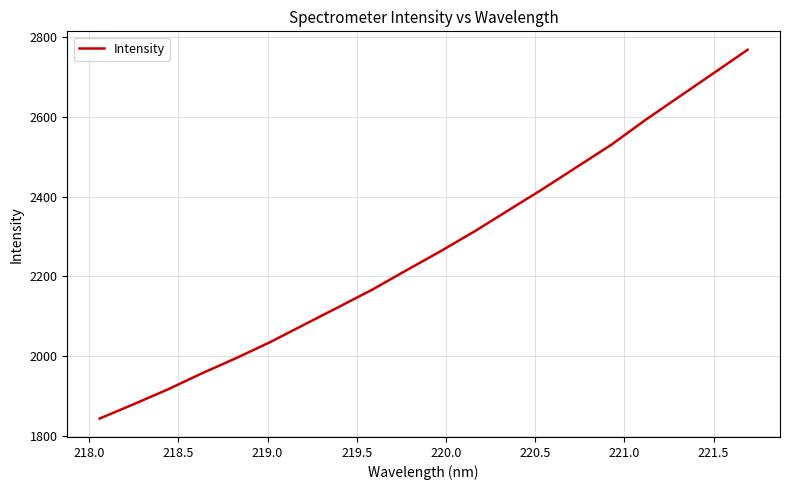

What is the greatest value displayed?

2768.3